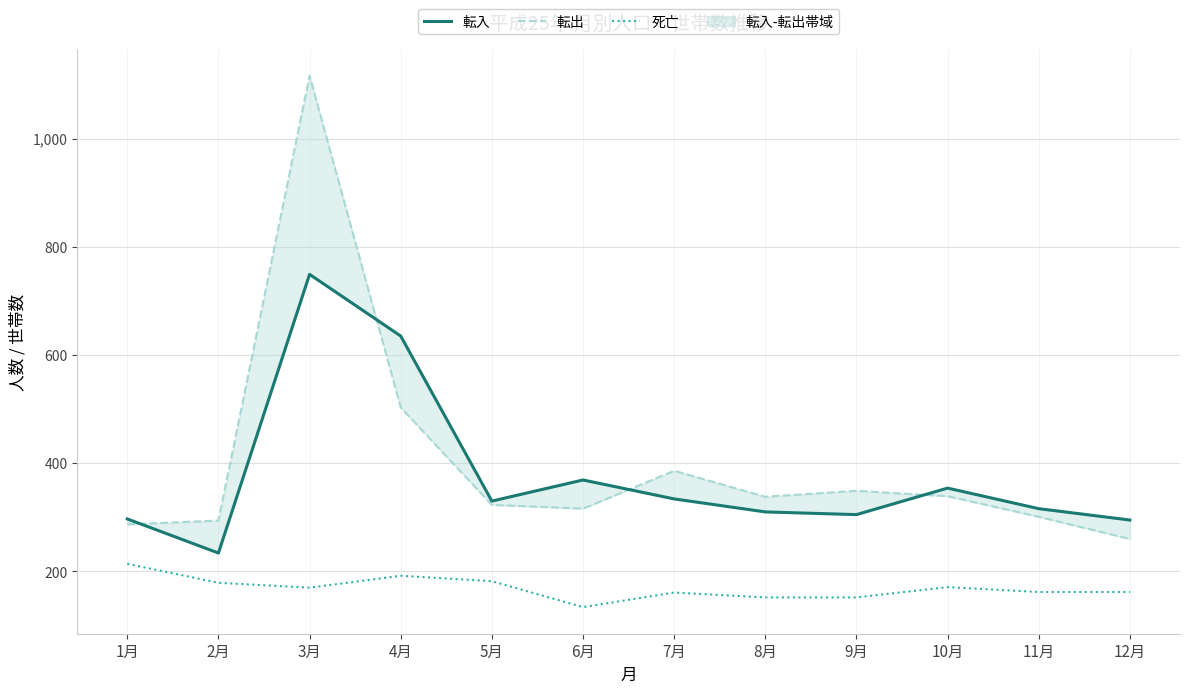

In 転入, how many points are lower than both neighbors (excluding endpoints)?

3